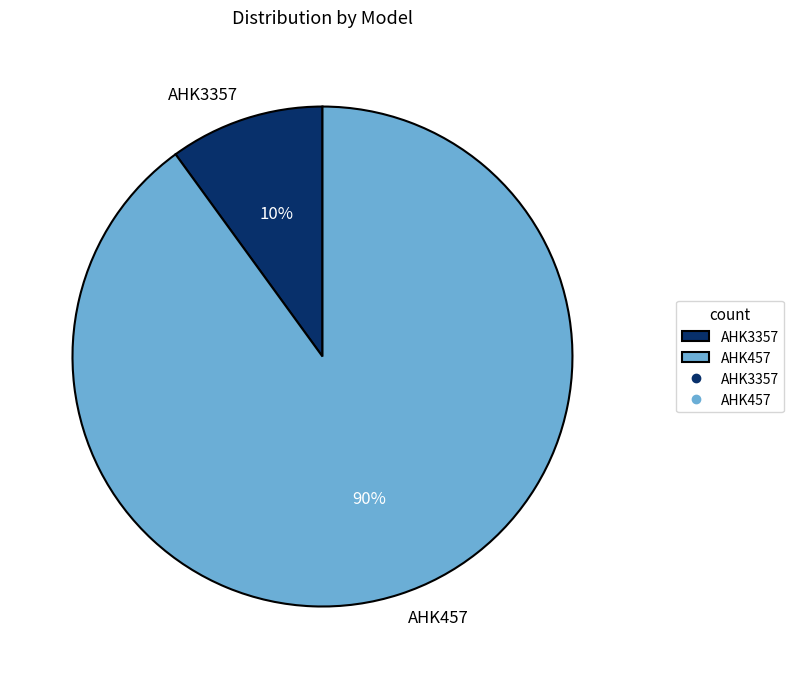

The AHK3357 slice represents 16% of the pie. True or false?

False